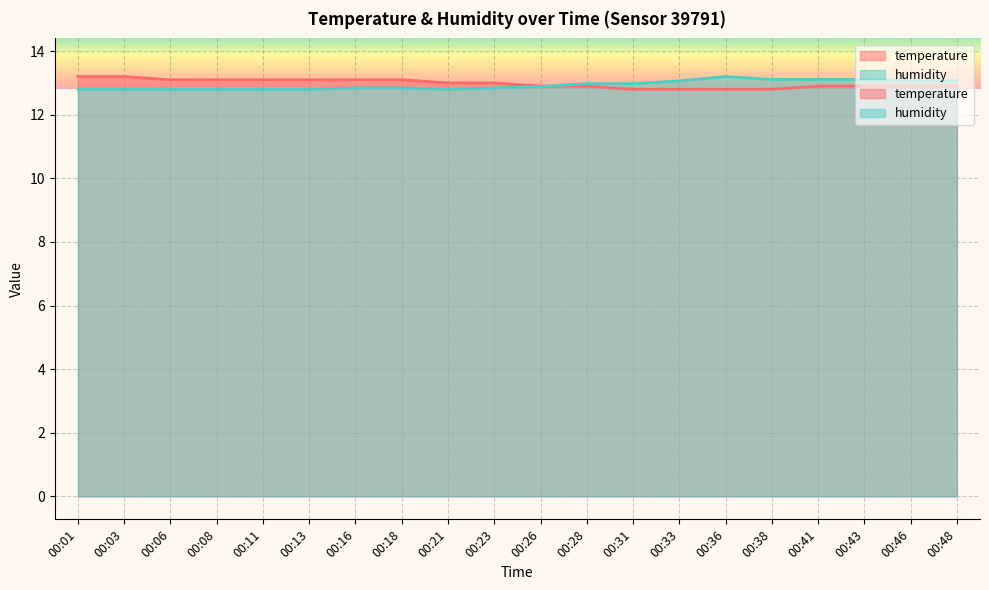

Which label corresponds to the largest value in the chart?

00:01